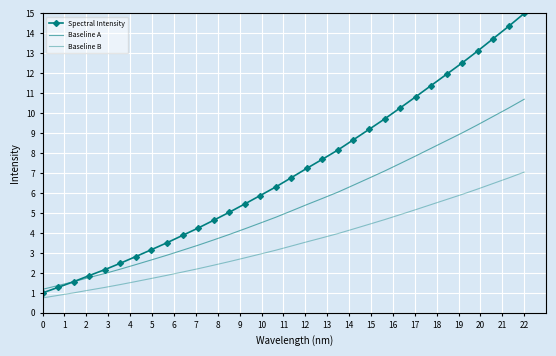

How many categories are shown in the chart?

32